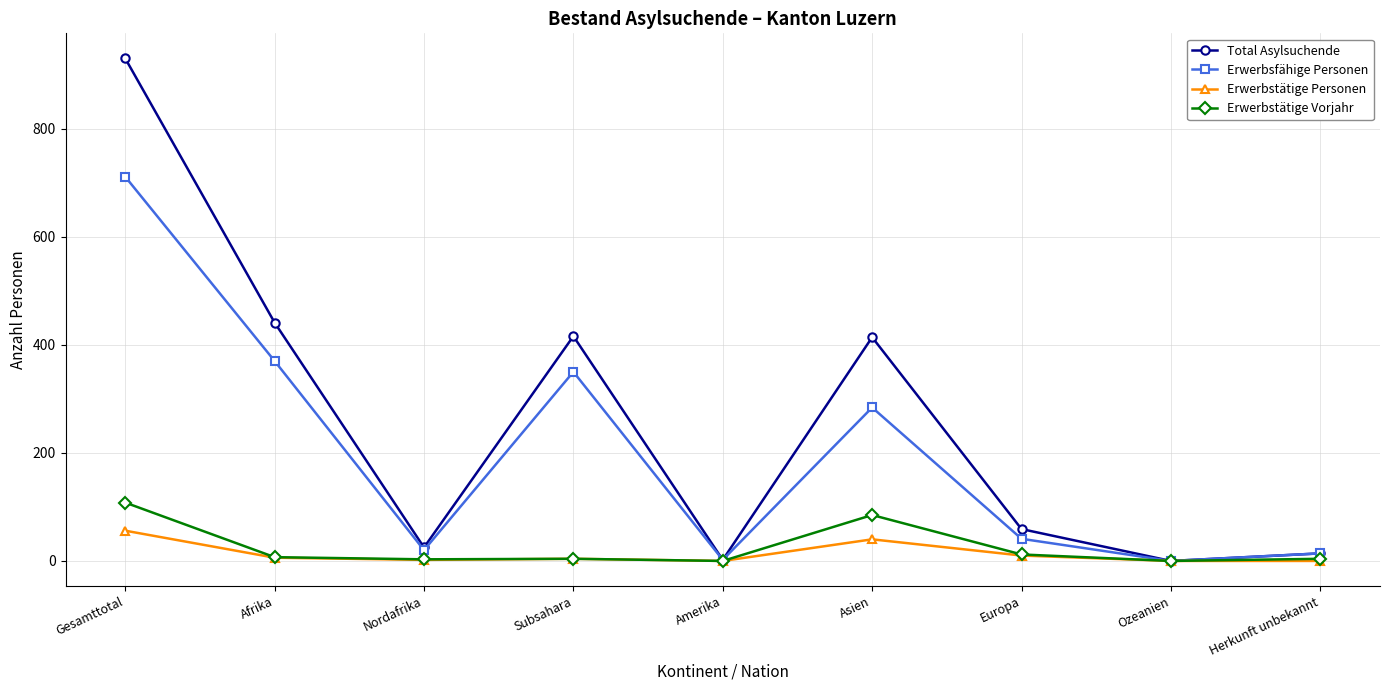

Rank the series by their maximum value, from lowest to highest.

Erwerbstätige Personen, Erwerbstätige Vorjahr, Erwerbsfähige Personen, Total Asylsuchende